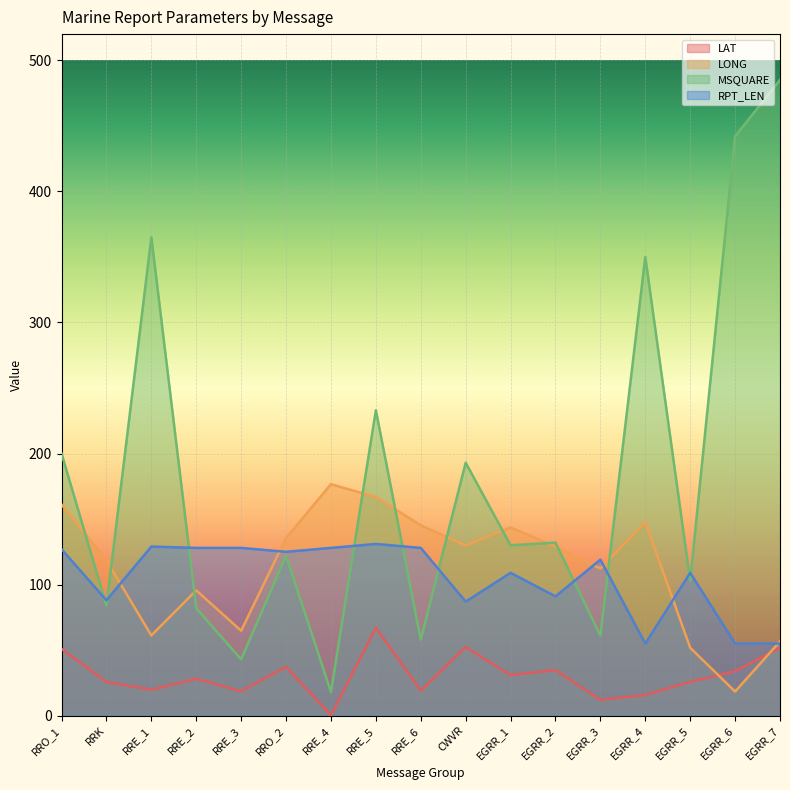

What is the smallest value displayed?

0.2